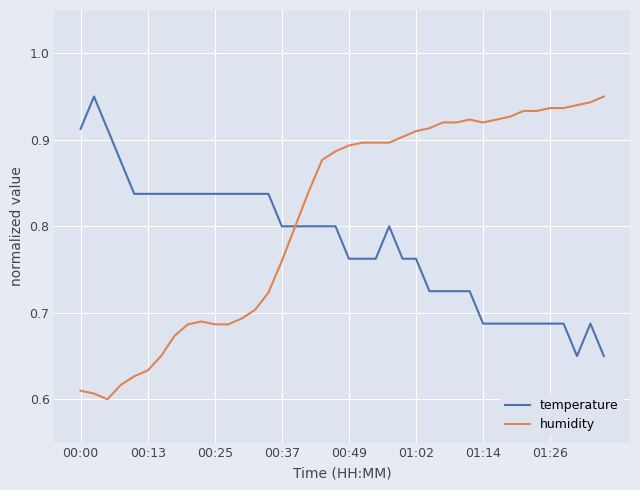

Which series has the widest spread of values?

humidity